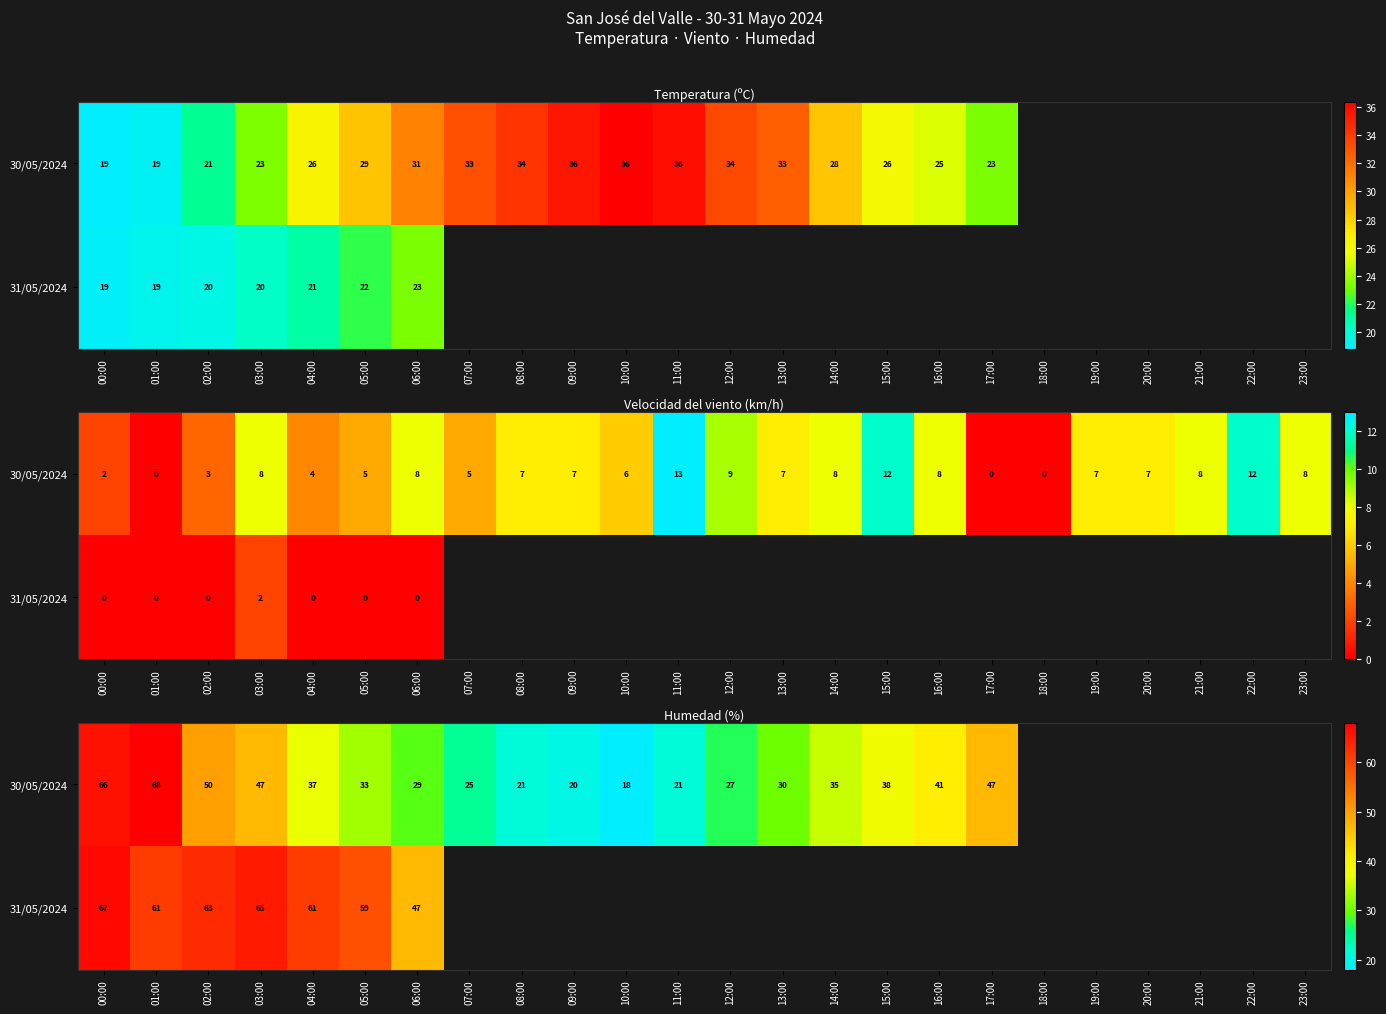

At which category is the sum across all series the highest?

00:00